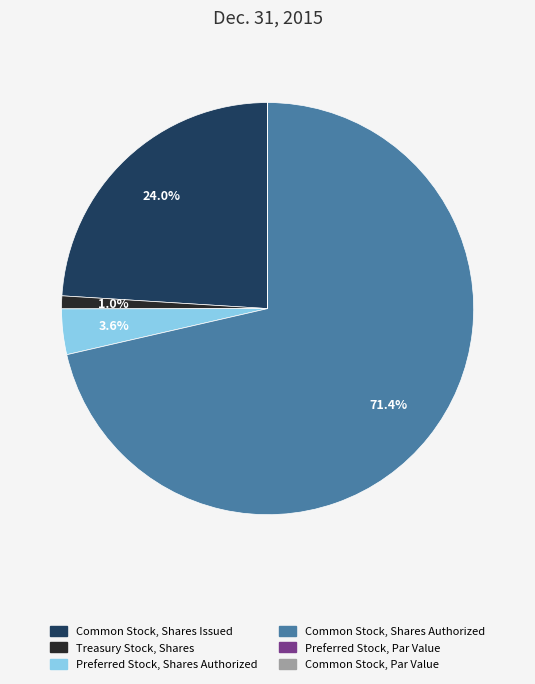

What is the majority slice?

Common Stock, Shares Authorized